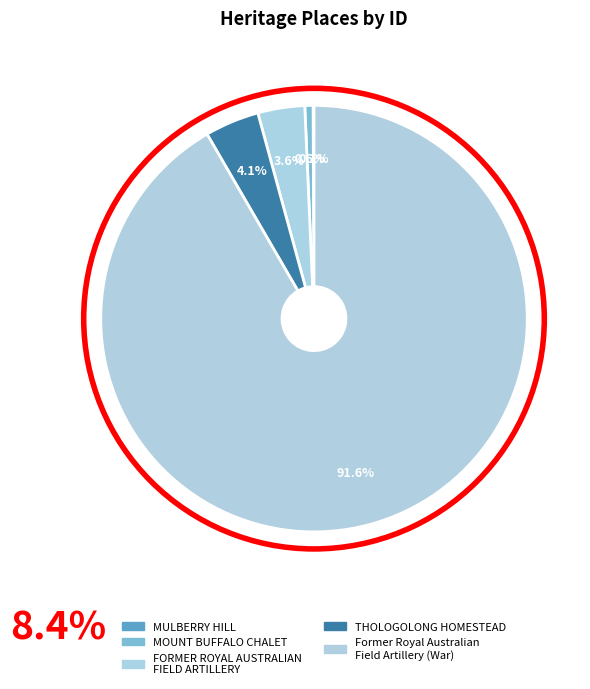

What percentage is NOT represented by MOUNT BUFFALO CHALET?

99.4%